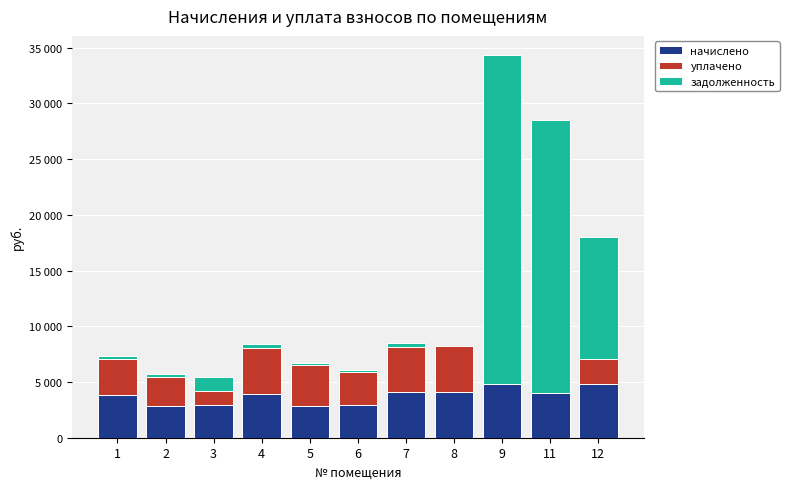

Are the bars horizontal?

No